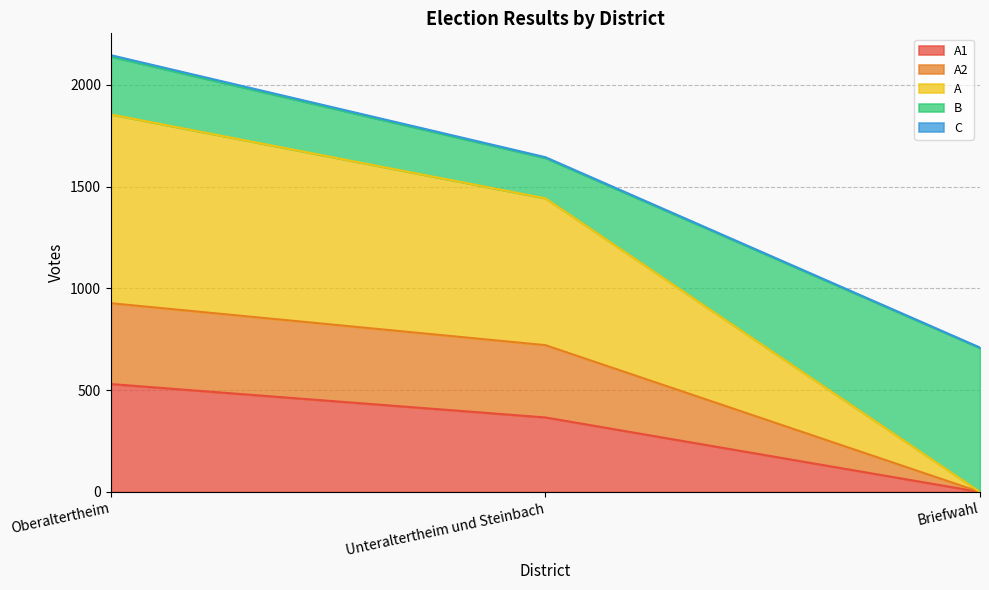

At which category is the sum across all series the highest?

Oberaltertheim